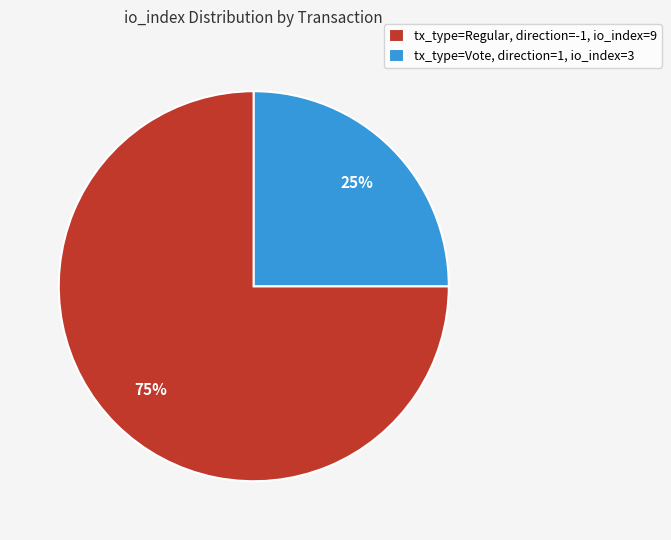

To the nearest percent, what is the difference between the largest and smallest slice percentages?

50%